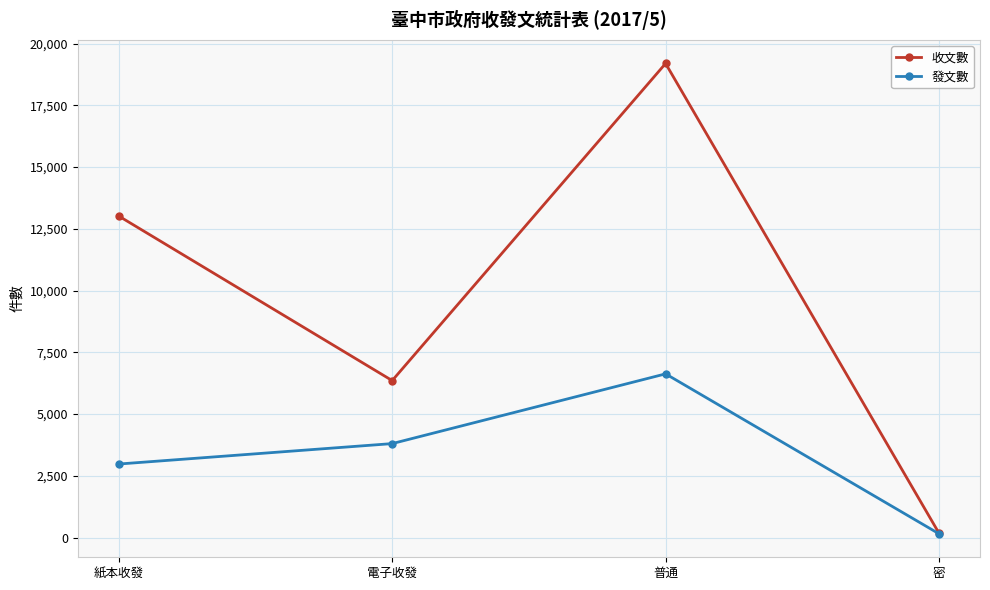

Which series changed the most between 電子收發 and 密?

收文數